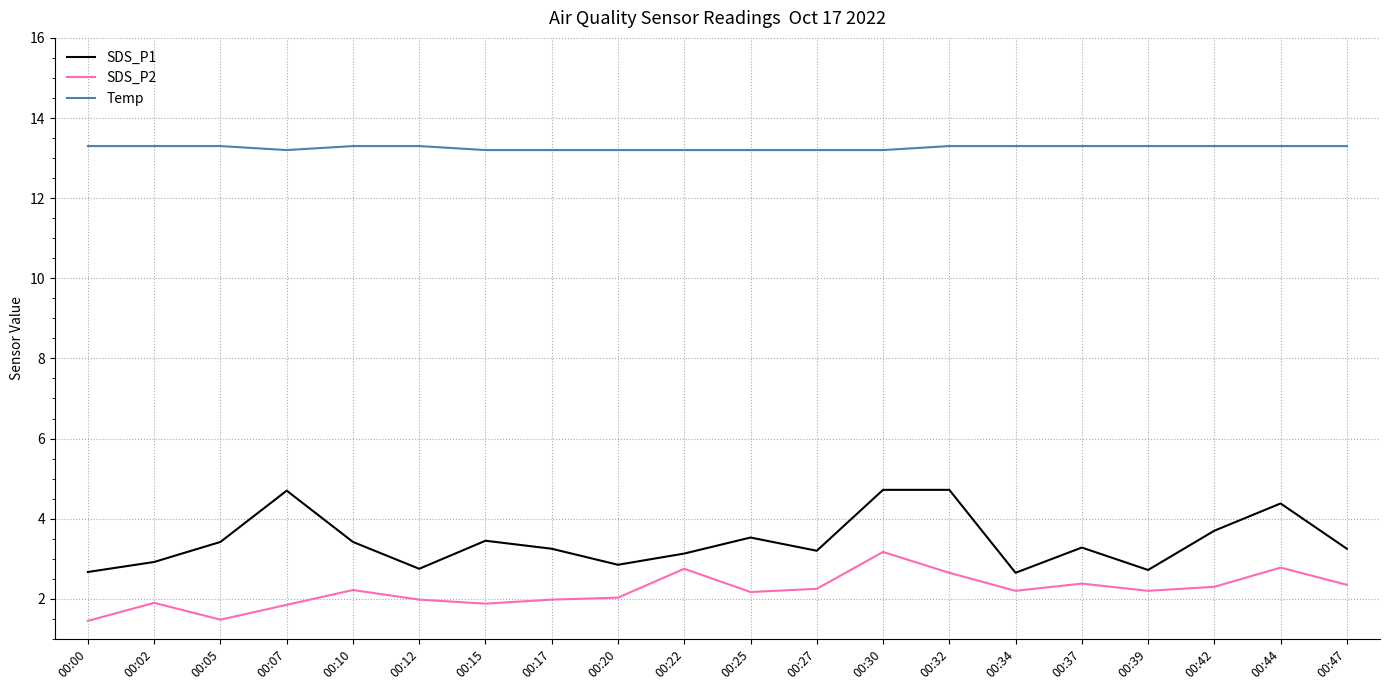

What are all the series names shown in the legend?

SDS_P1, SDS_P2, Temp